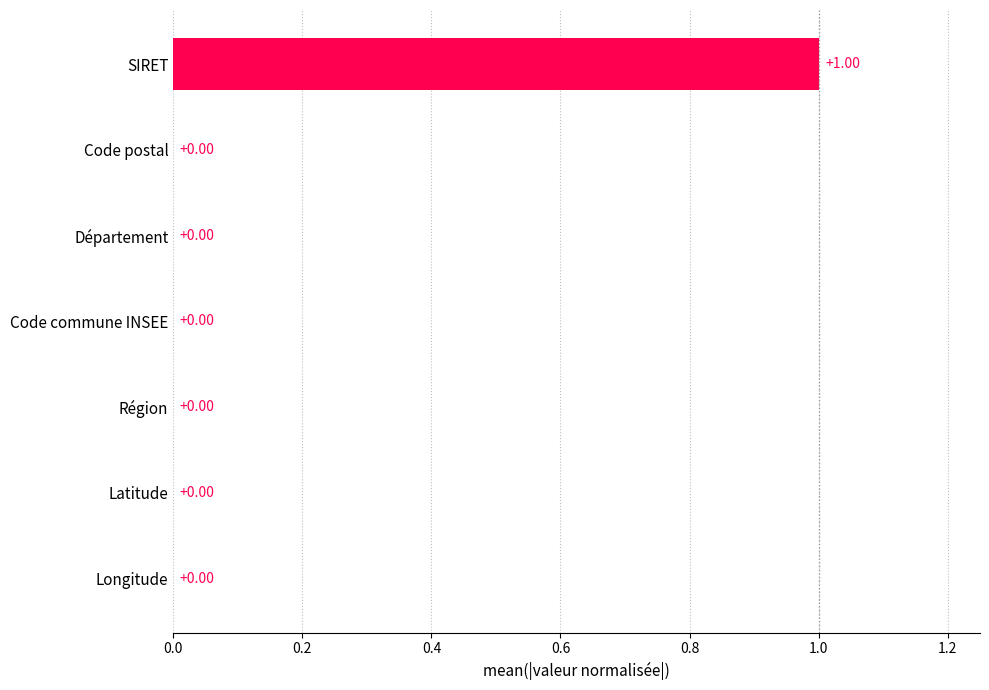

What is the sum of all values?

1.0